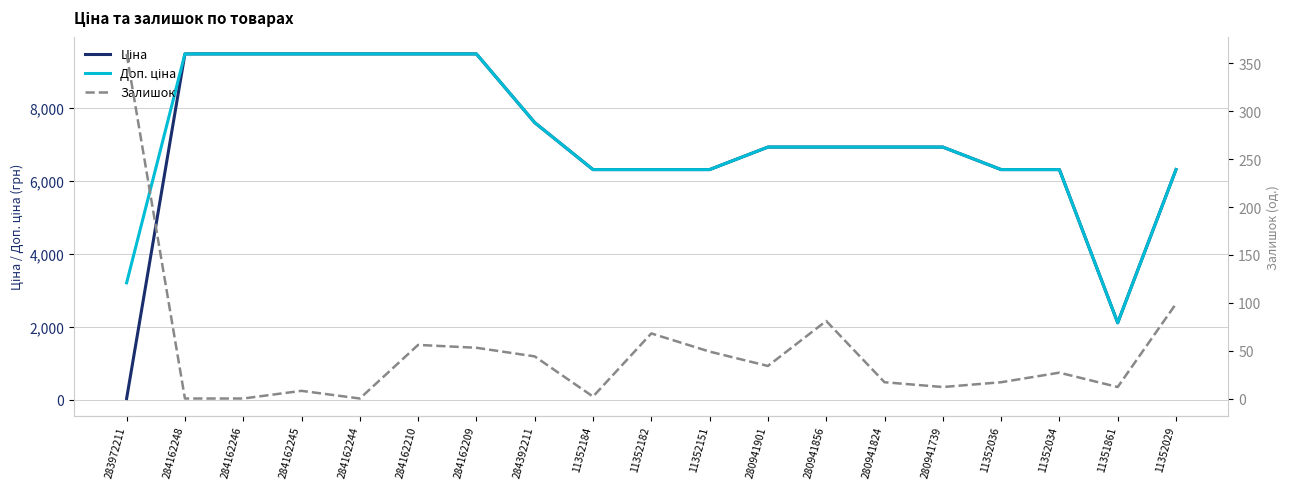

Which category has the lowest value in the Ціна series?

283972211